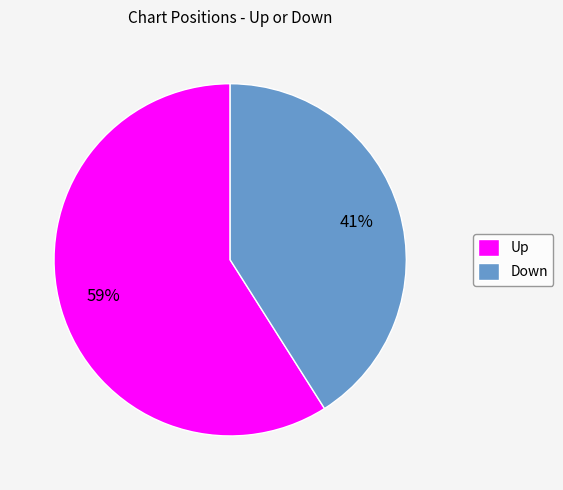

What percentage is the Down slice, to the nearest percent?

41%